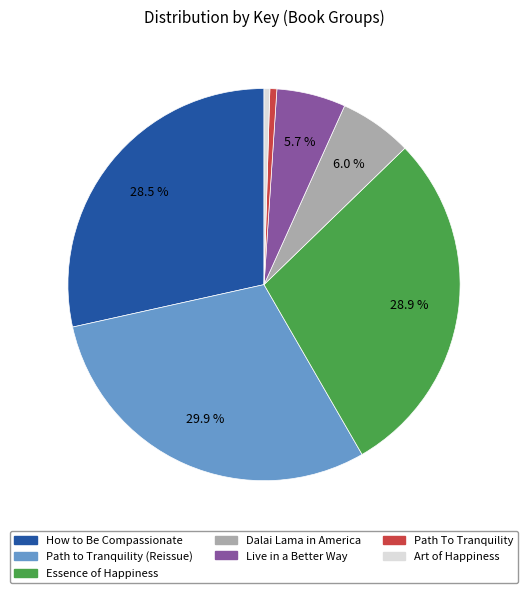

To the nearest percent, what is the average slice percentage?

14%